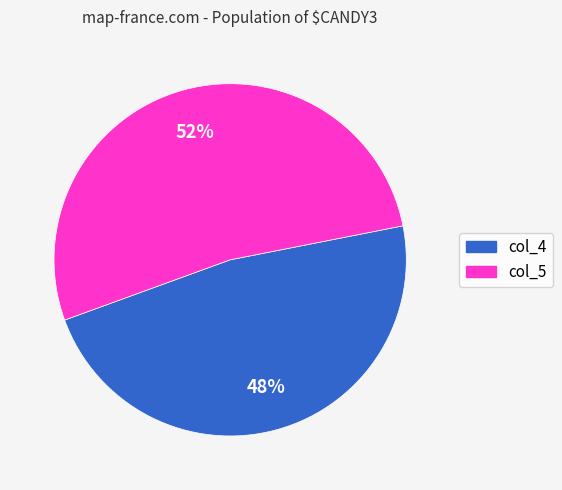

Is there any slice that represents more than half of the pie?

Yes